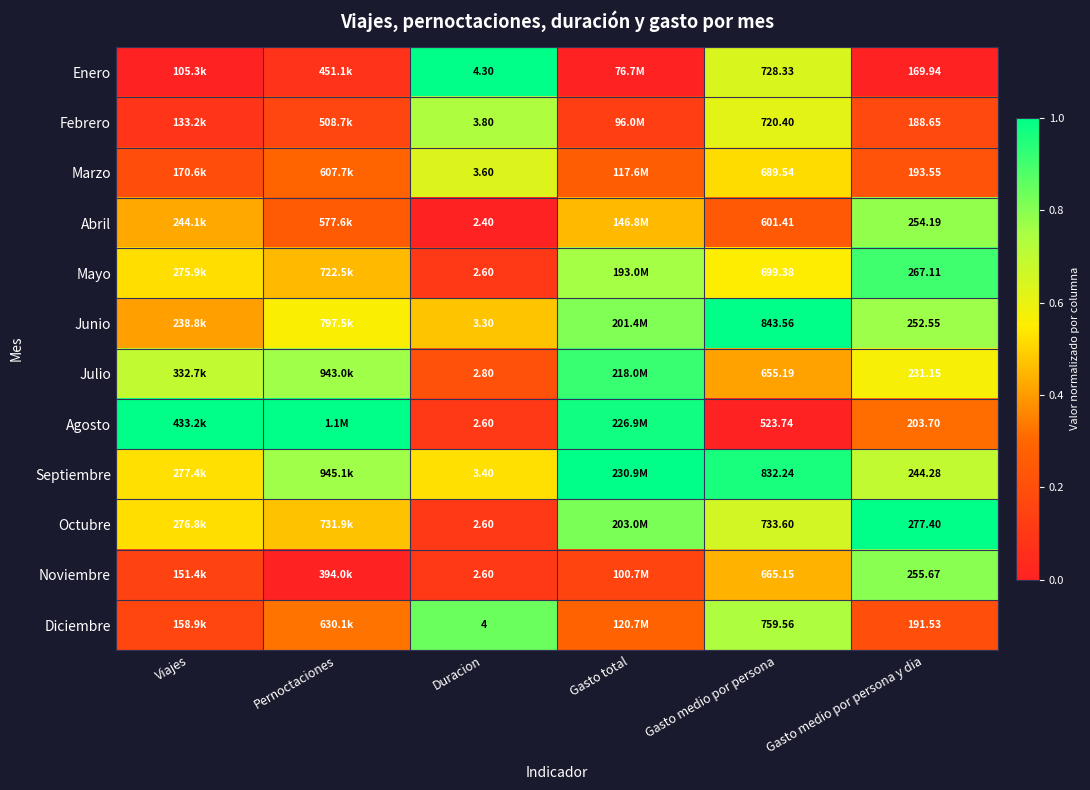

Which series changed the most between Duracion and Gasto medio por persona y dia?

Octubre